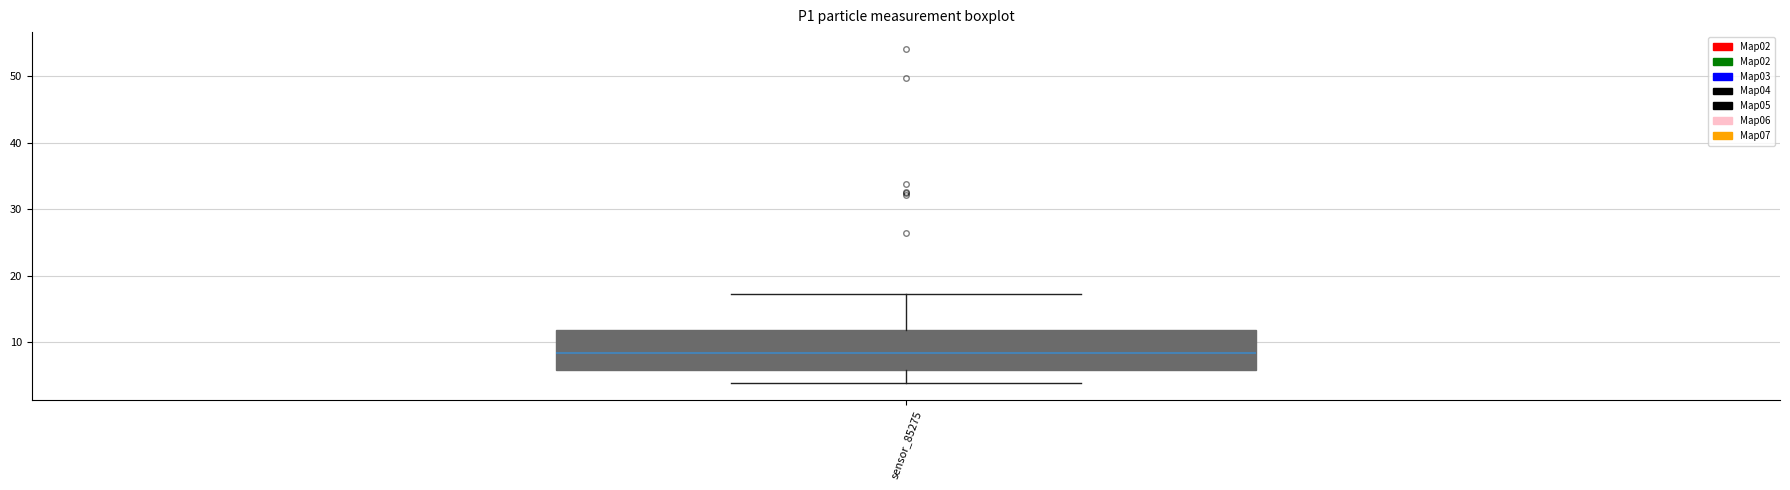

Transcribe this box plot: give where the median line is, the range the box spans, and where the two whiskers end, as read against the y-axis. The values are not printed on the chart, so give them approximately, as read against the axis.

median 8, box 6 to 12, whiskers 4 to 17